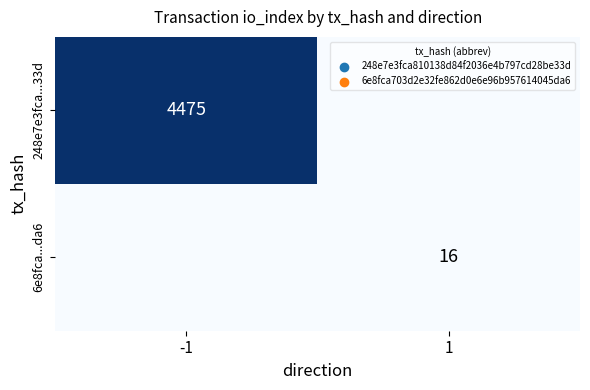

Is it true that 6e8fca...da6 equals 16 at 1?

True